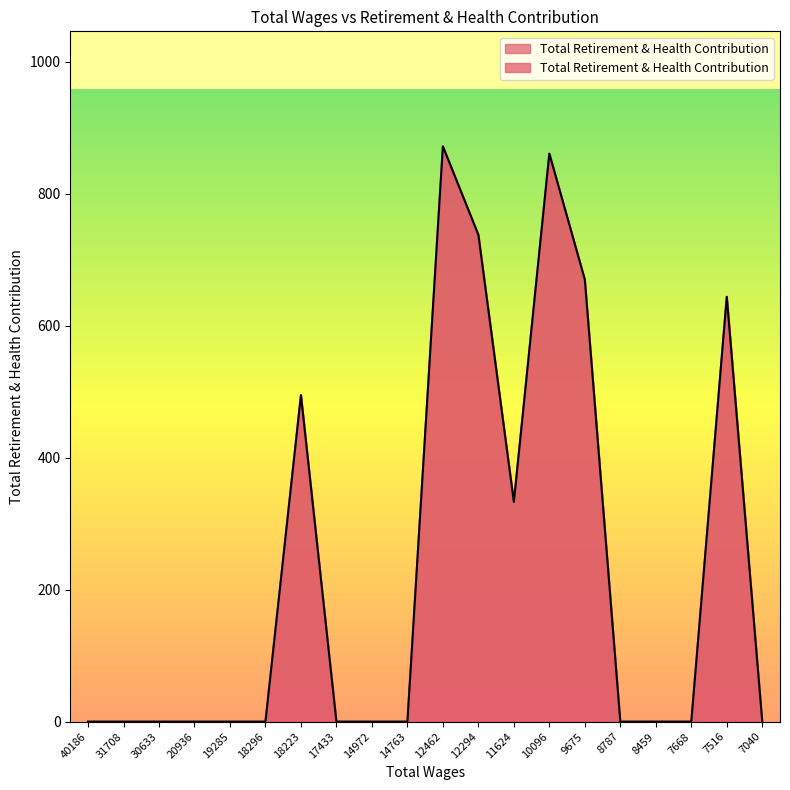

What is the change in value from 10096 to 8787?

-861